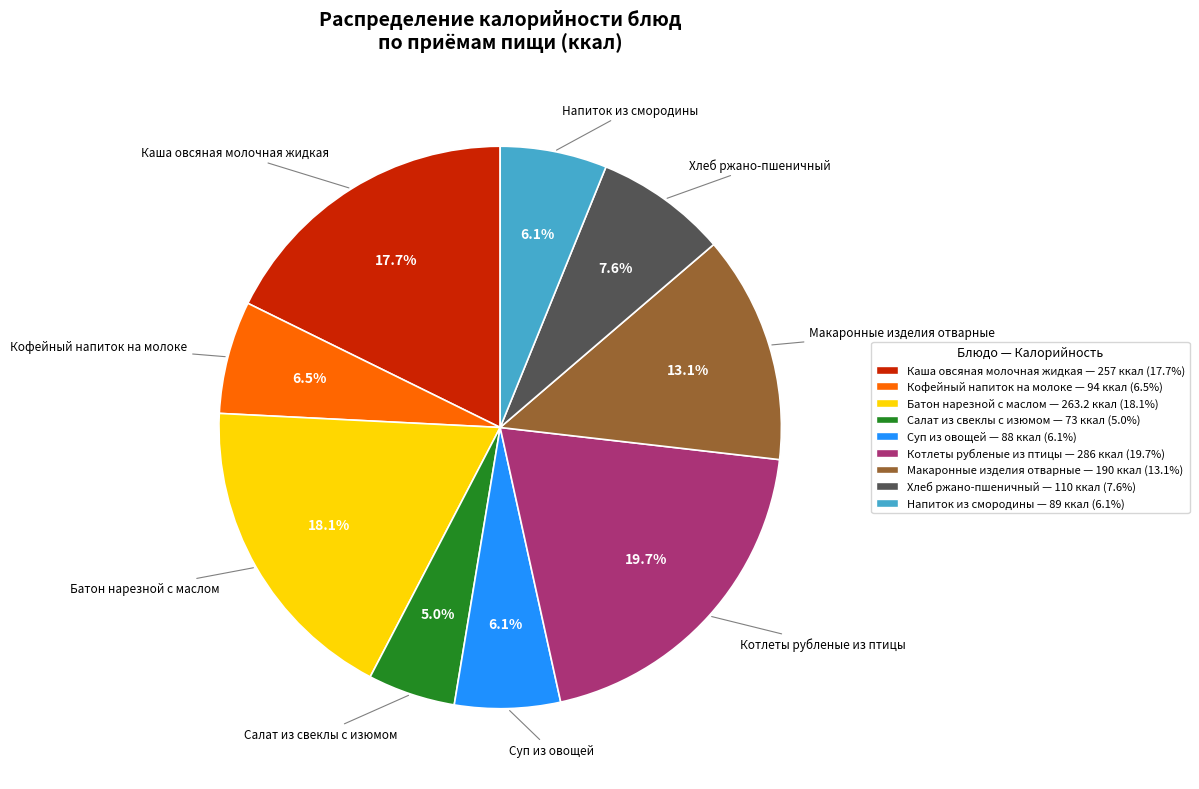

To the nearest percent, what is the difference between the largest and smallest slice percentages?

15%